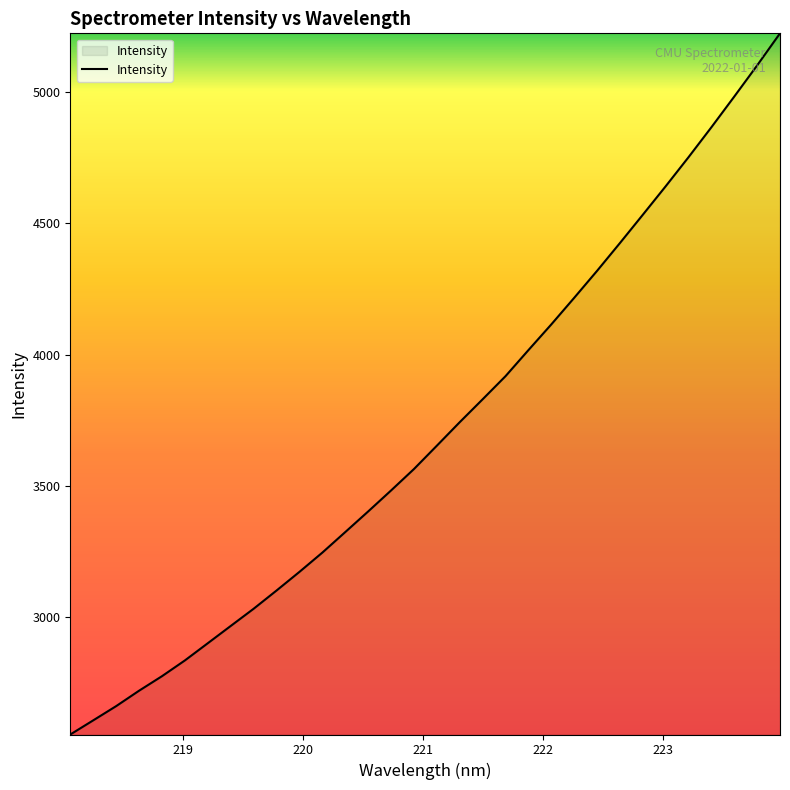

What is the minimum value shown in the chart?

2552.2